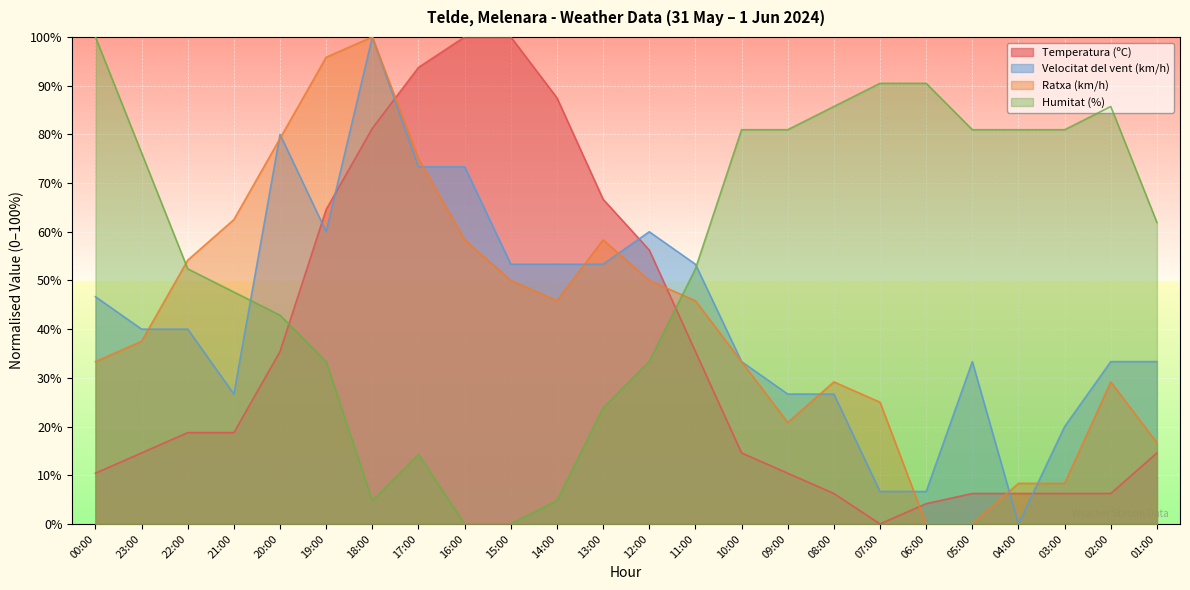

Where is Velocitat del vent (km/h) nearest to the value 49?

00:00